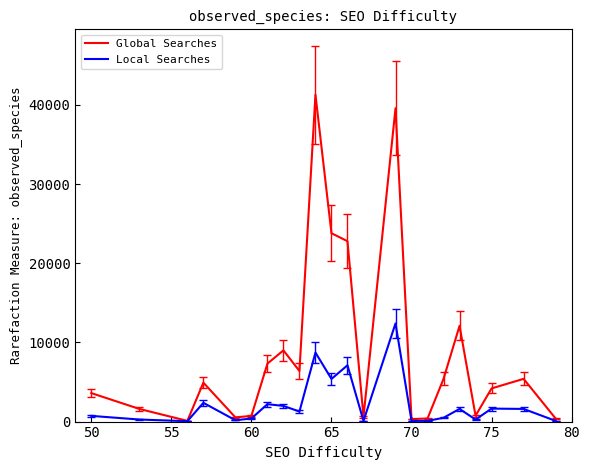

What is the greatest value displayed?

41300